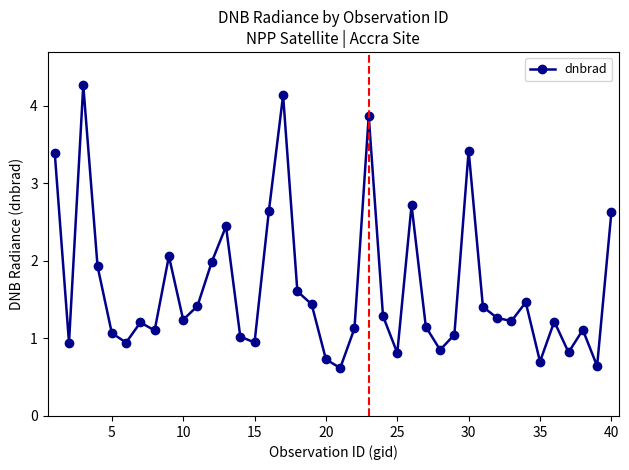

What is the difference between the maximum and second lowest values?

3.6